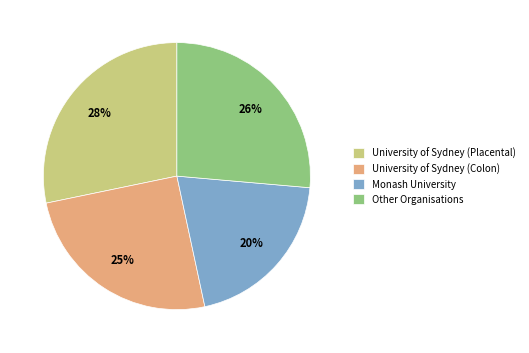

Which has a higher value, Other Organisations or Monash University?

Other Organisations